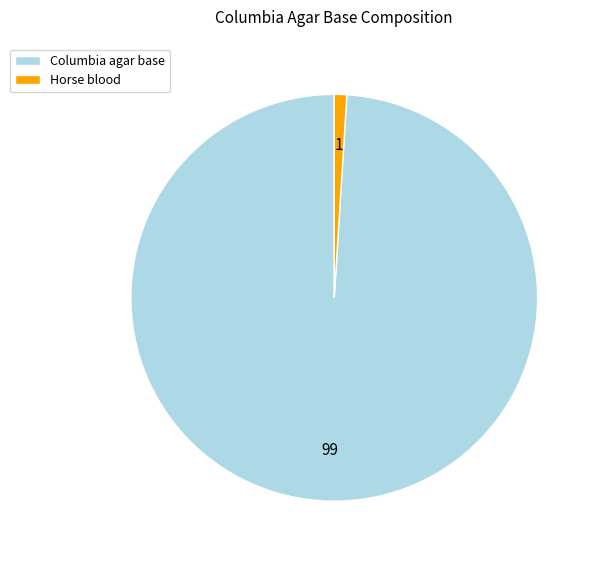

What is the largest slice in the pie chart?

Columbia agar base